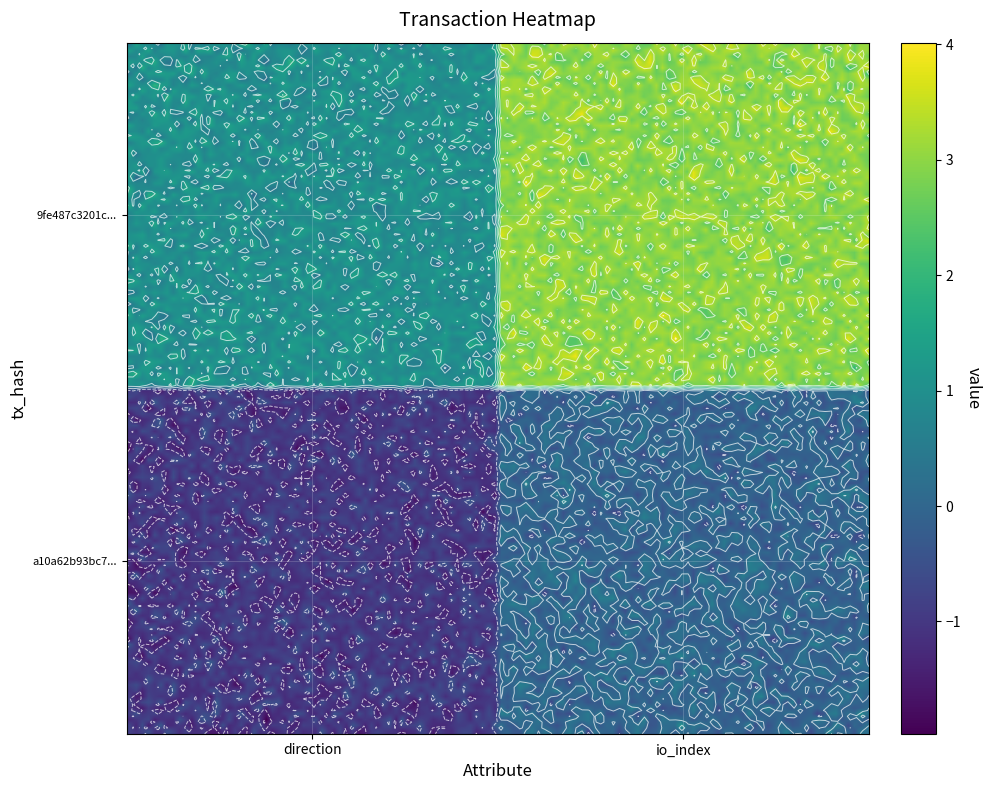

Which series changed the most between 0 and 1?

9fe487c3201c08fe319d6d5642d22fa3f16e098